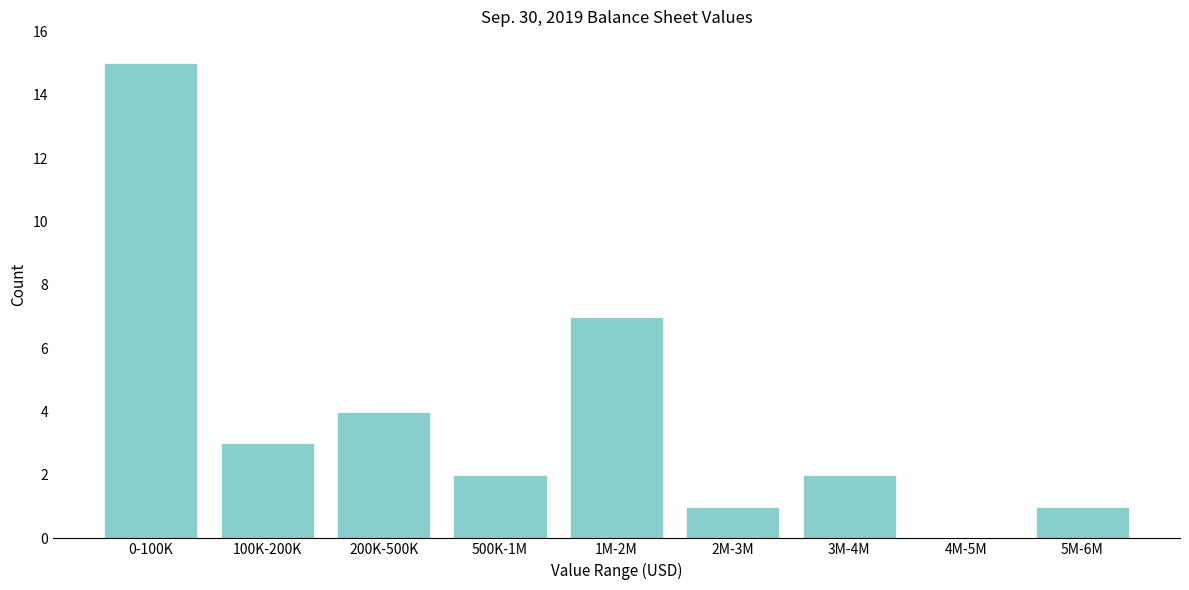

Reading left to right, what are all the values shown in this chart?

0-100K=15	100K-200K=3	200K-500K=4	500K-1M=2	1M-2M=7	2M-3M=1	3M-4M=2	4M-5M=0	5M-6M=1